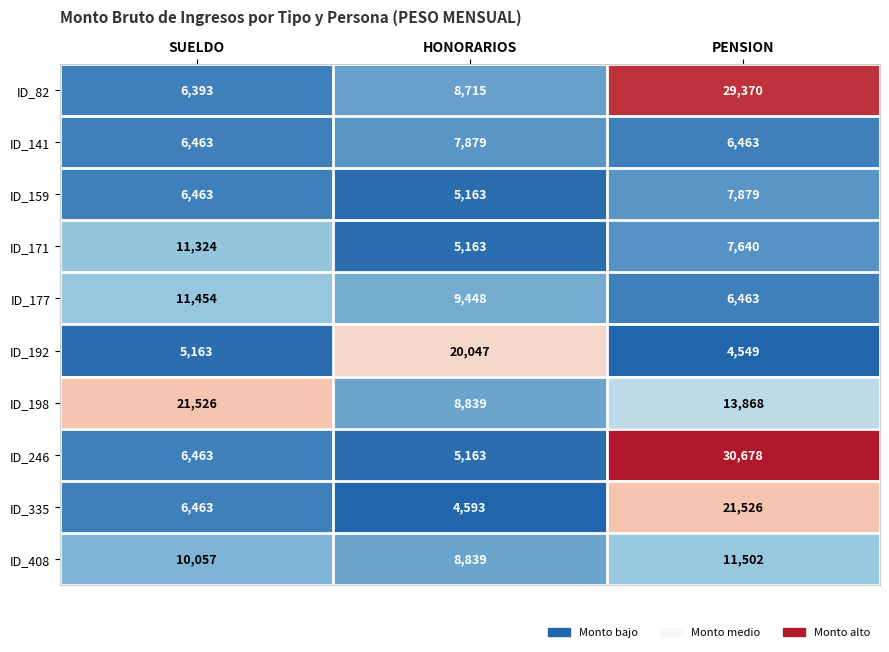

What is the approximate value of ID_159 at SUELDO, to the nearest 10?

6460